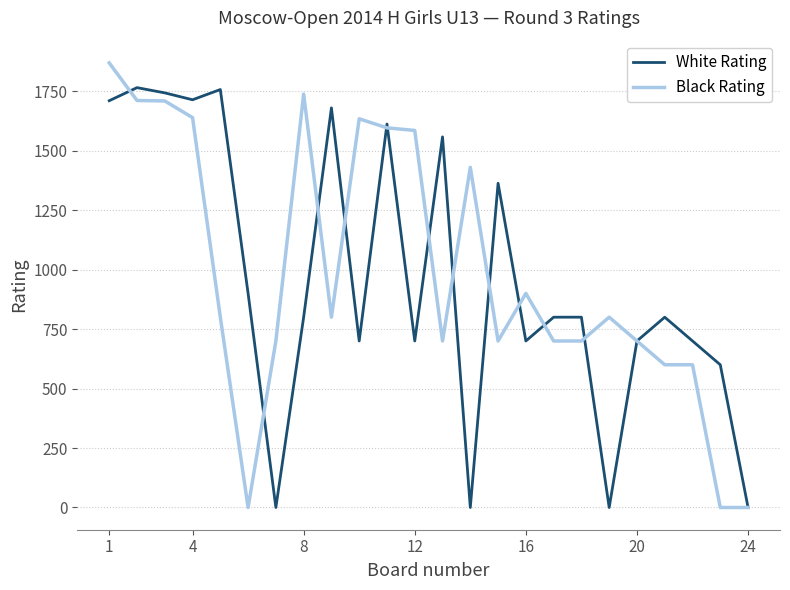

What is the maximum value shown in the chart?

1869